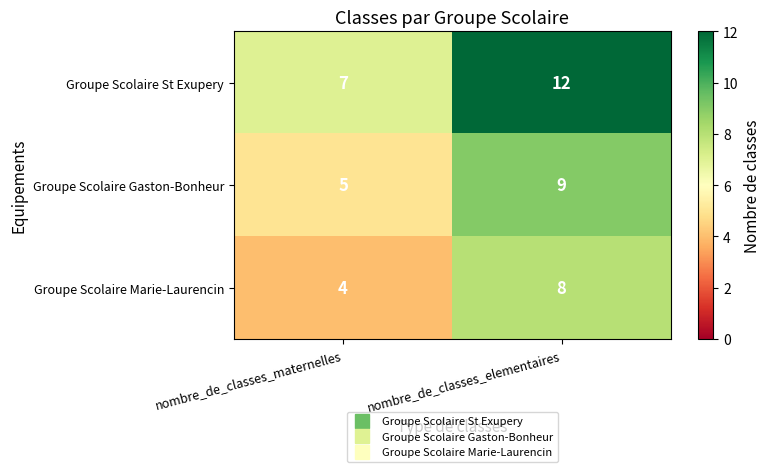

What is the sum of all Groupe Scolaire Marie-Laurencin values?

12